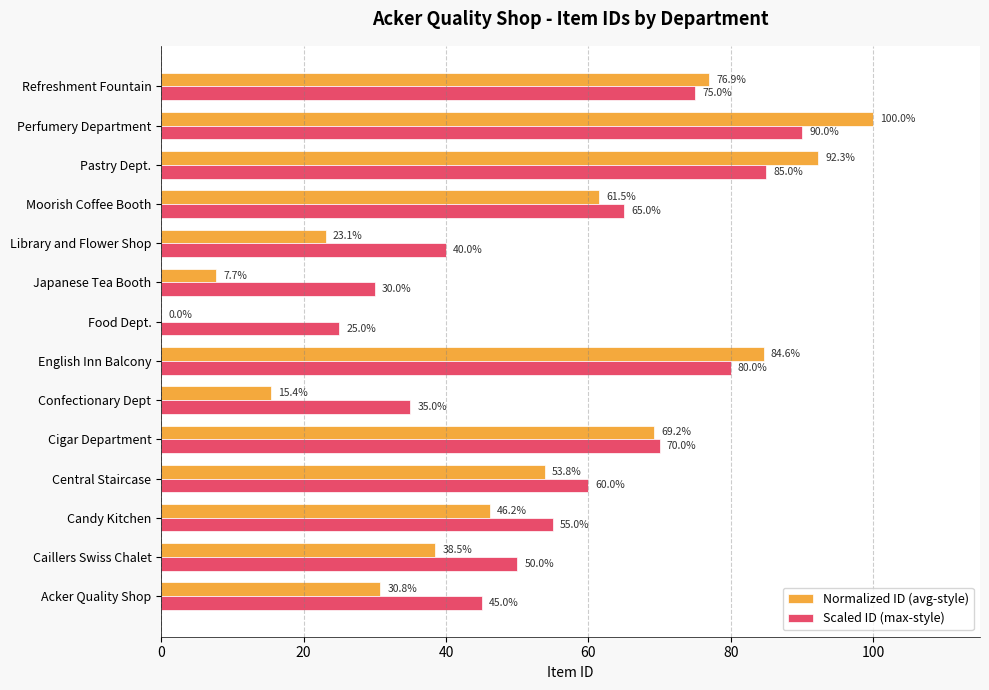

Where is Scaled ID (max-style) nearest to the value 57?

Candy Kitchen